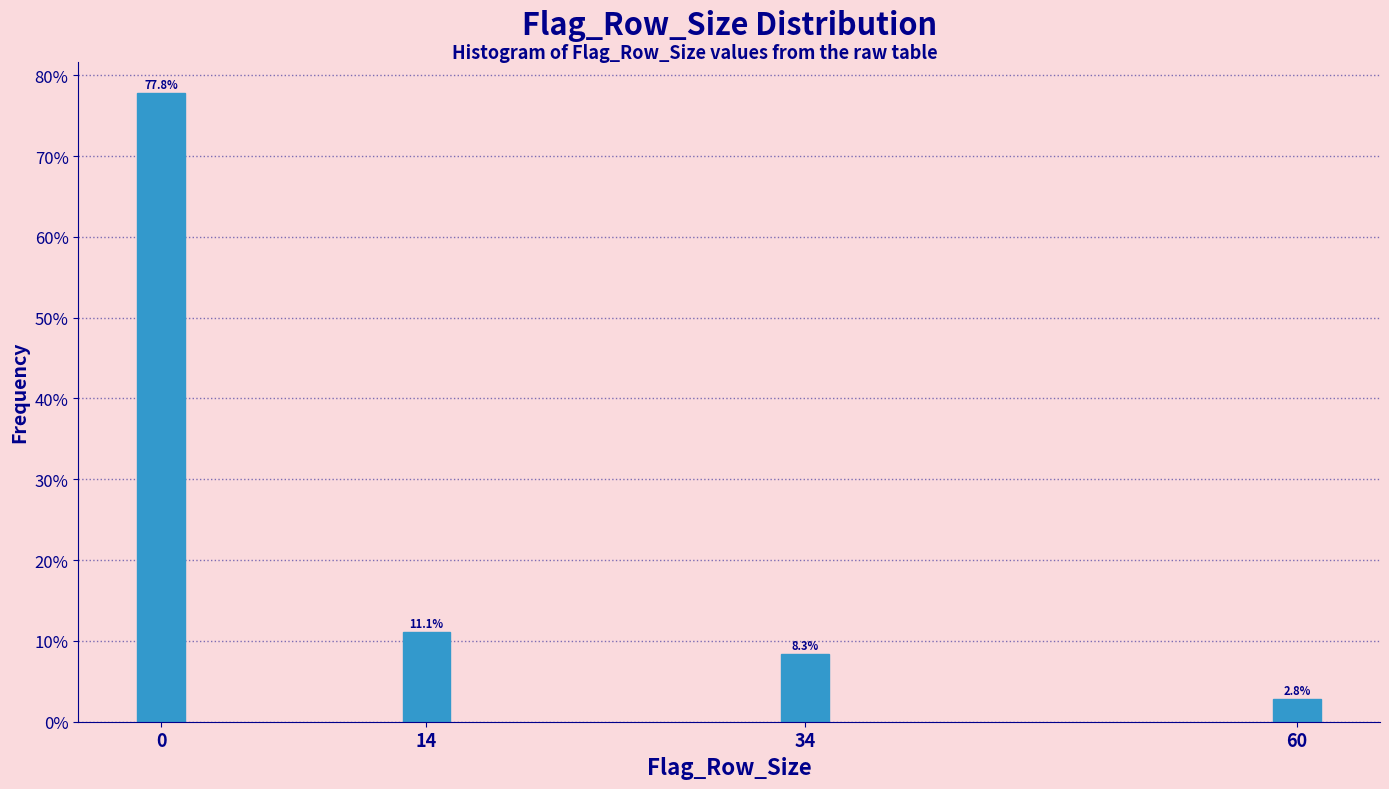

Reading right to left, transcribe all the data shown in this chart.

2.8	8.3	11.1	77.8